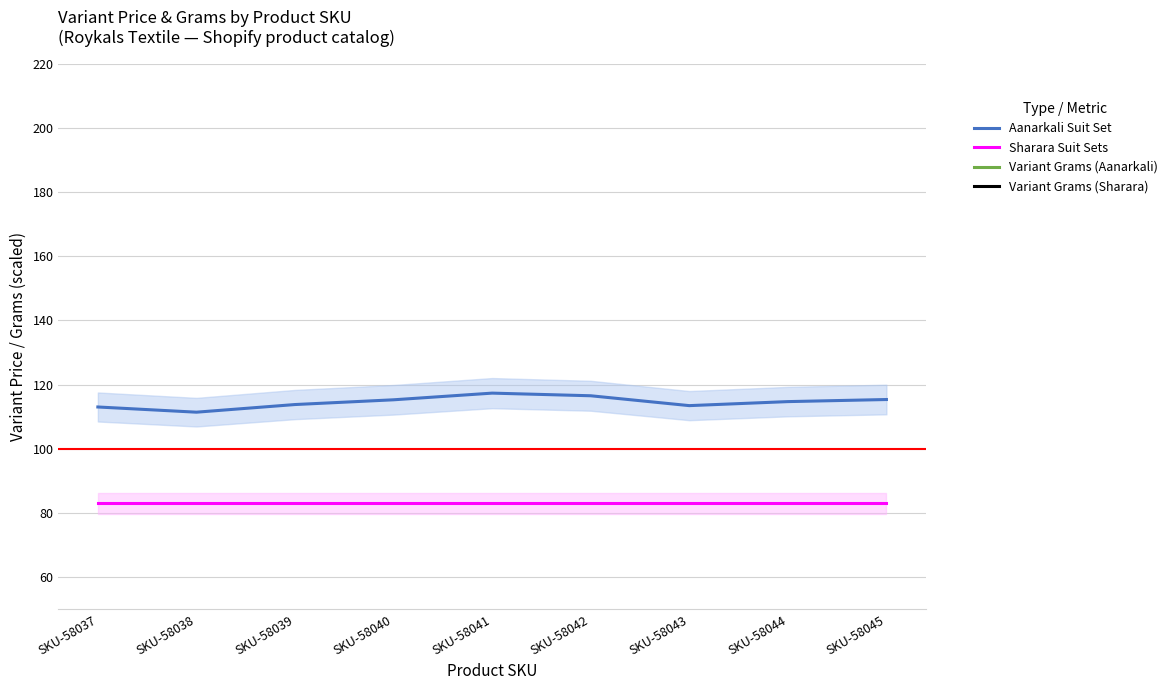

Which series has the largest total across all categories?

Variant Grams (Aanarkali)